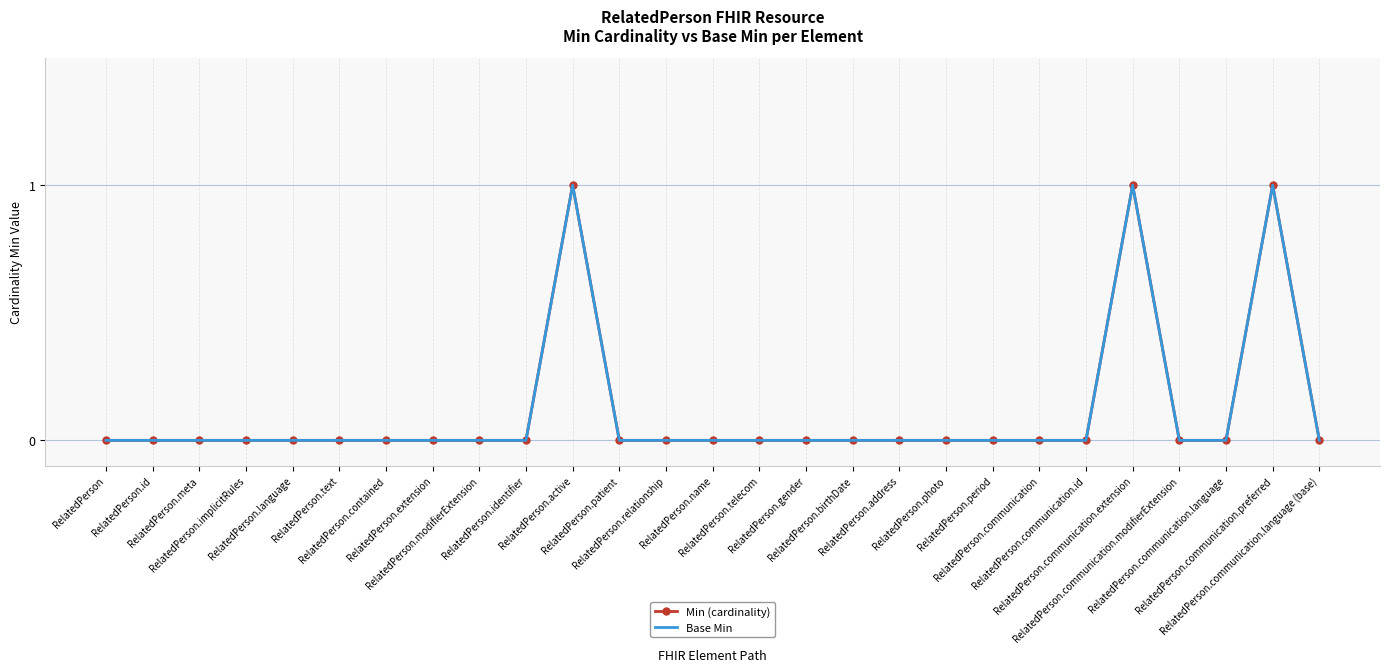

How many positive values does the Base Min series have?

3